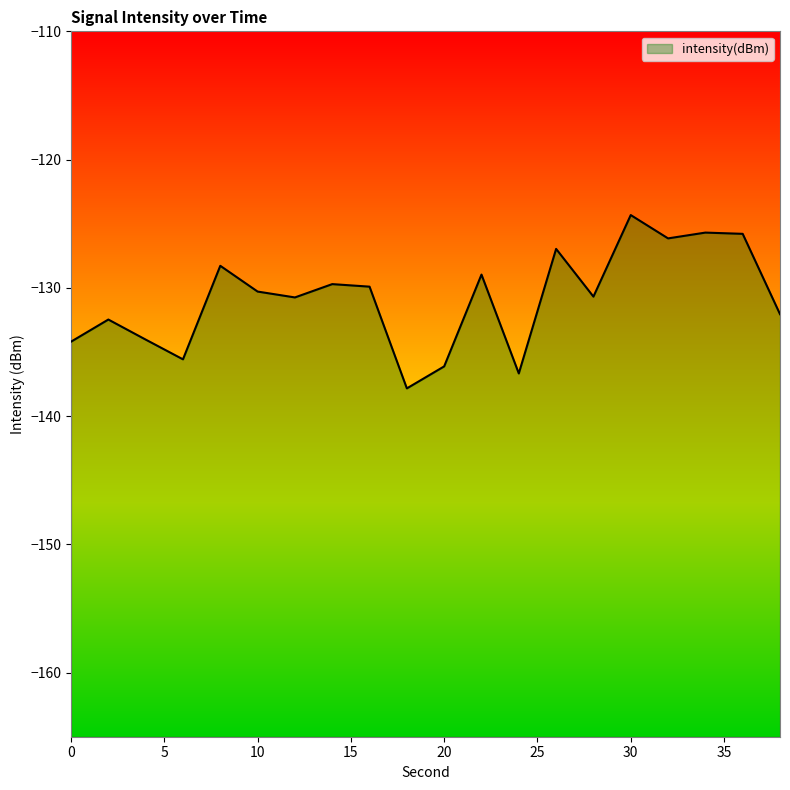

What is the sum of the values at 12 and 22?

-259.7